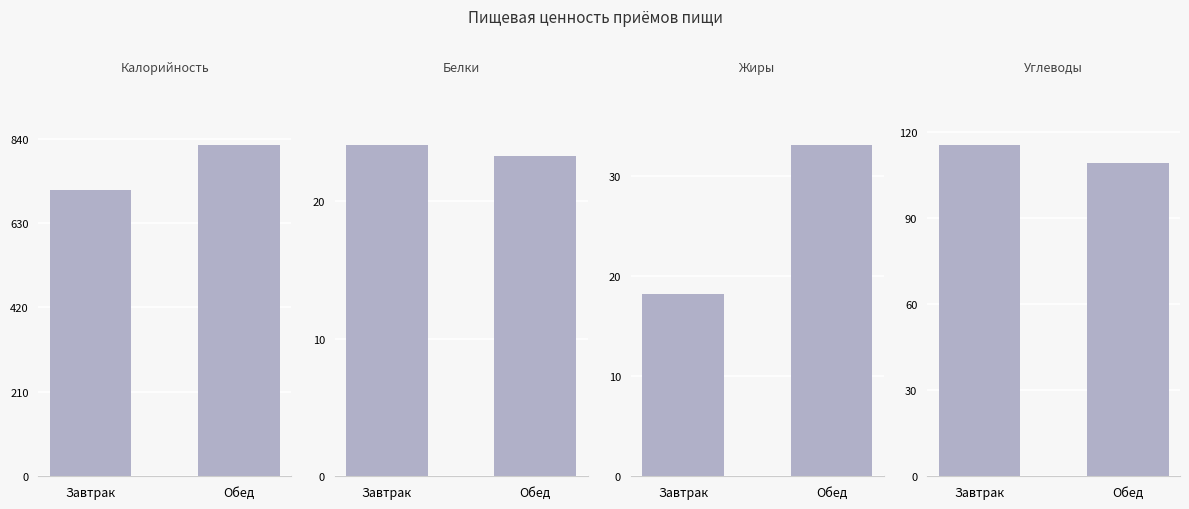

What is the highest value of the Жиры series?

33.0